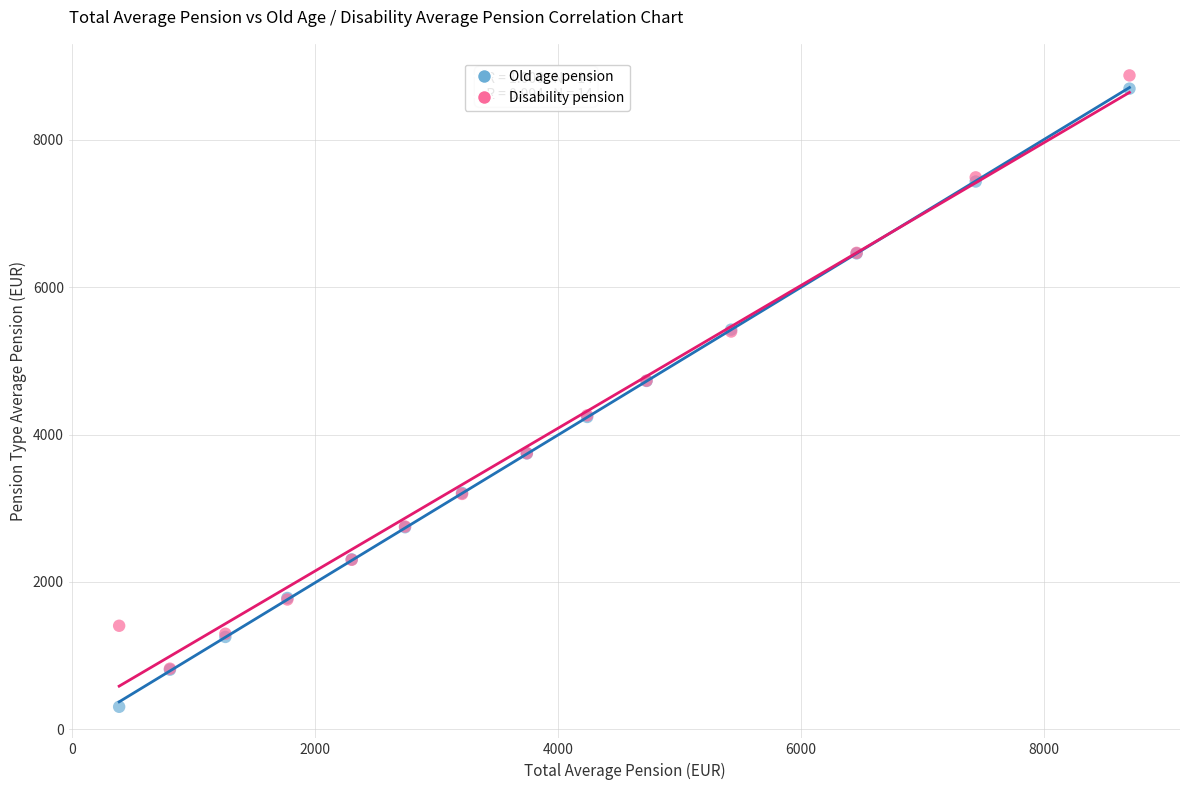

Which series reaches the maximum Y coordinate?

Disability pension